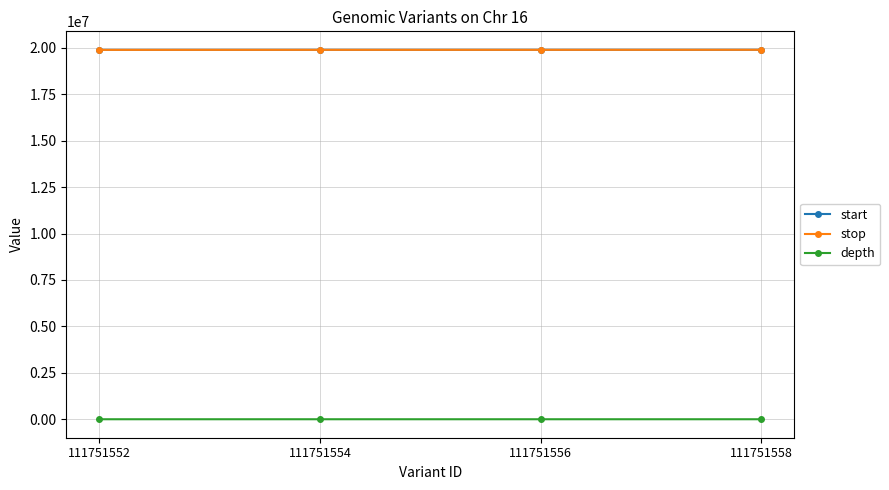

What is the greatest value displayed?

19894008